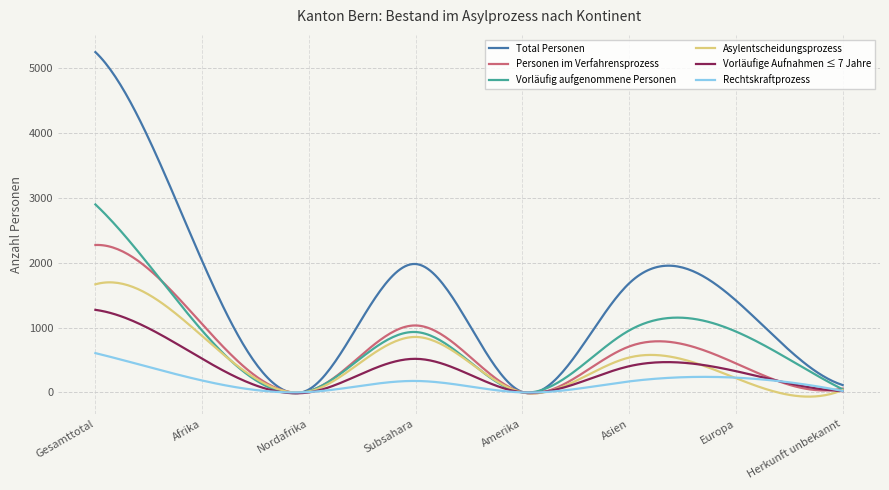

Which series has the largest total across all categories?

Total Personen